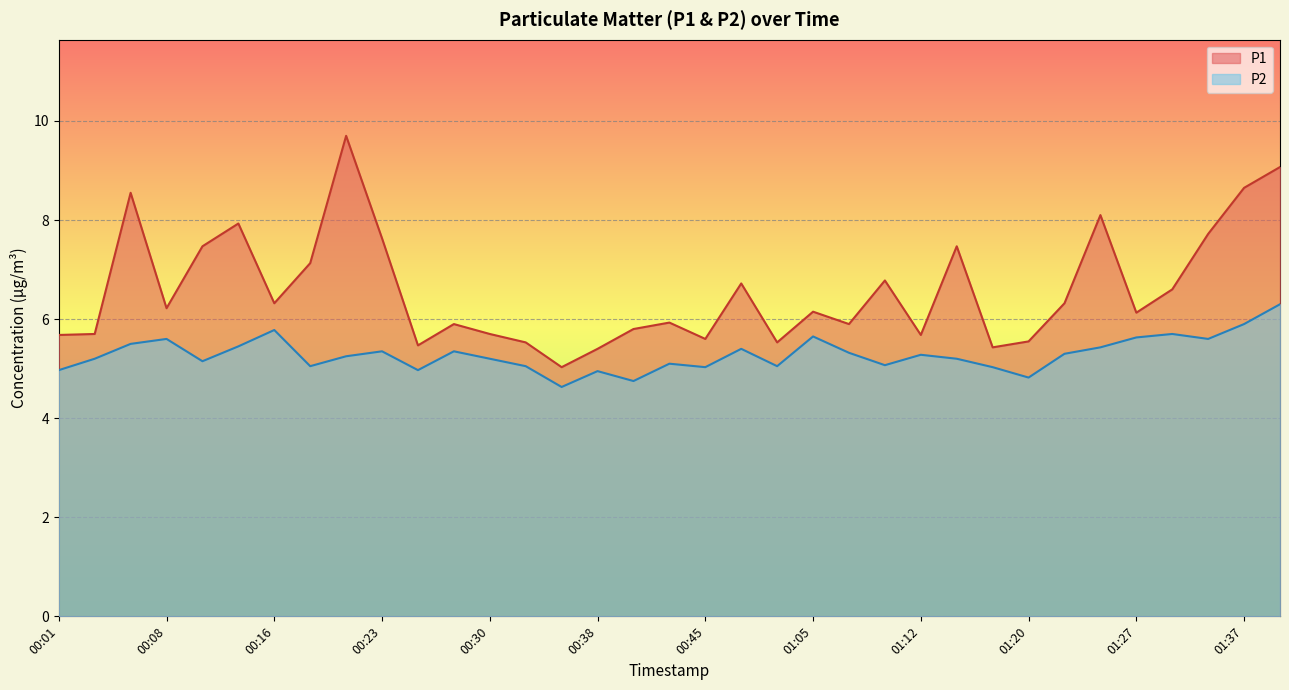

What is the average value of the P2 series?

5.3